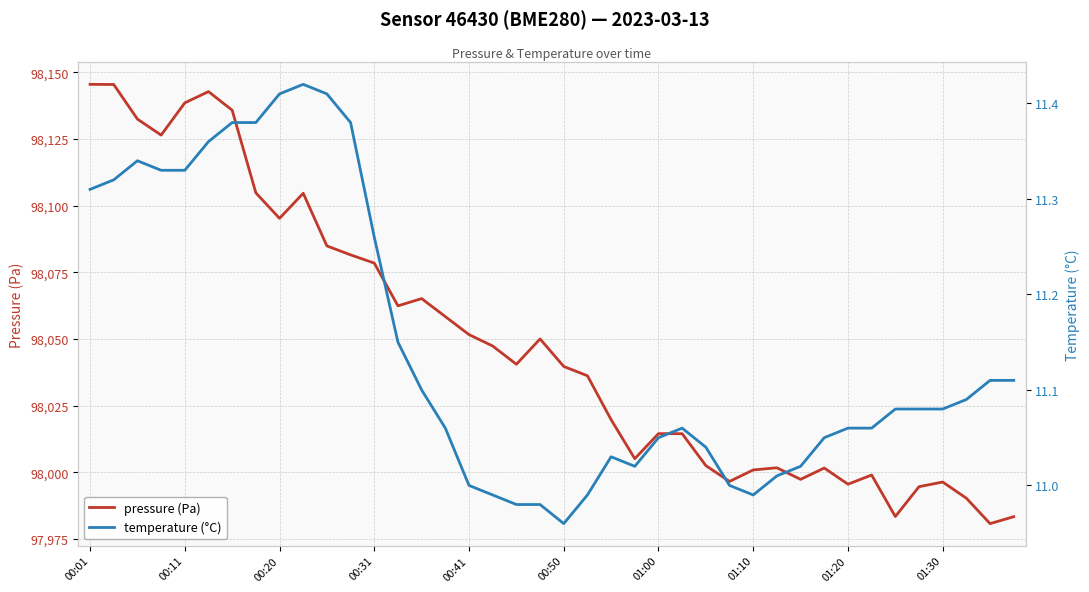

True or false: pressure (Pa) and temperature (°C) intersect in this chart.

False